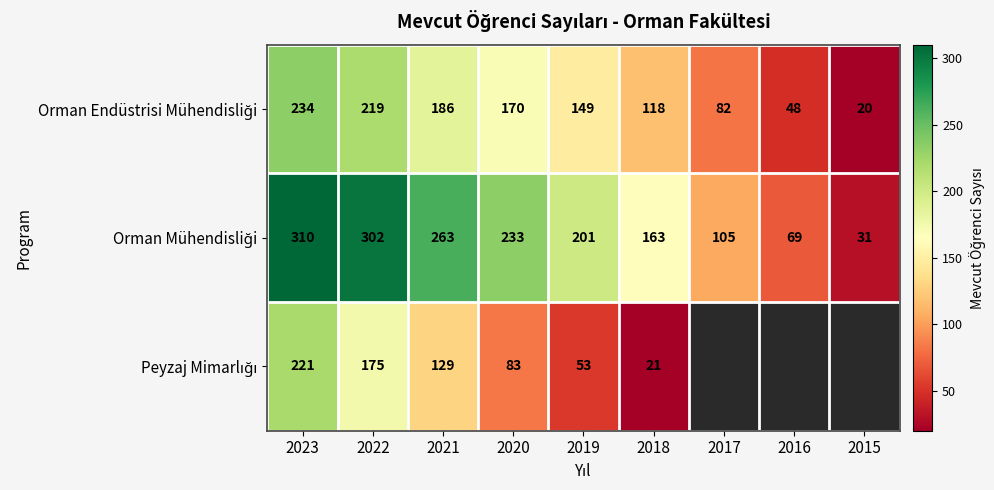

Rank the series at 2017 from highest to lowest value.

Orman Mühendisliği, Peyzaj Mimarlığı, Orman Endüstrisi Mühendisliği